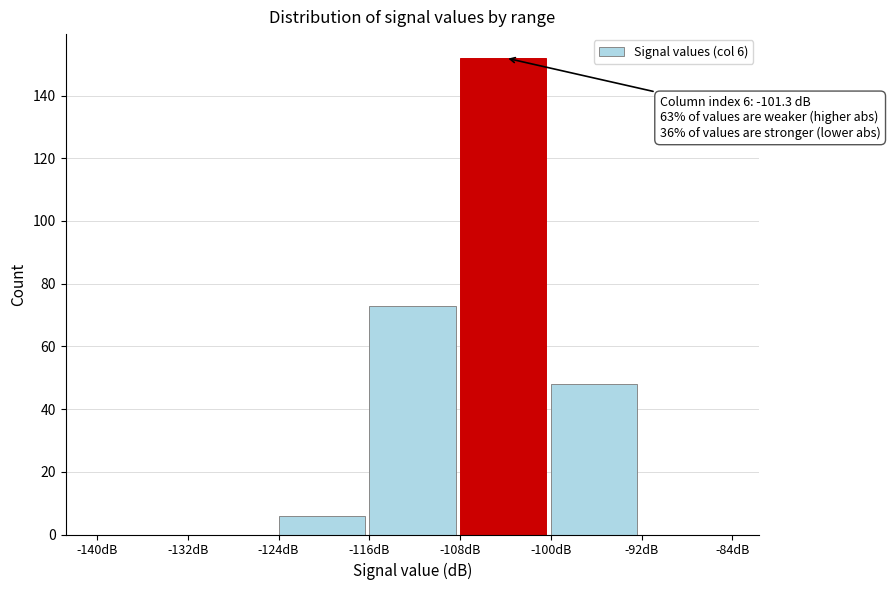

Which range on the x-axis has the tallest bar?

-108 to -100